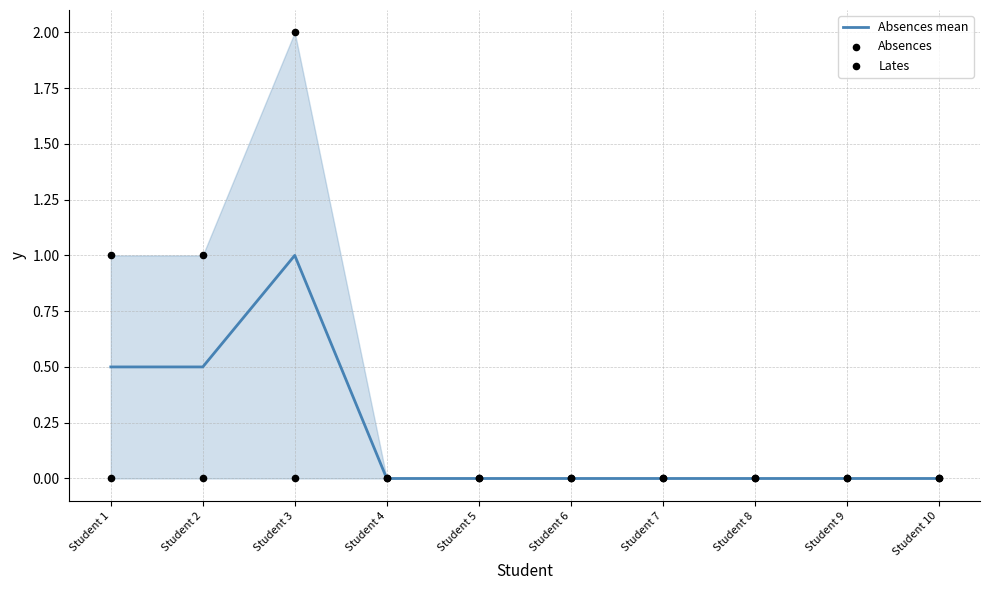

Which series has the largest total across all categories?

Absences